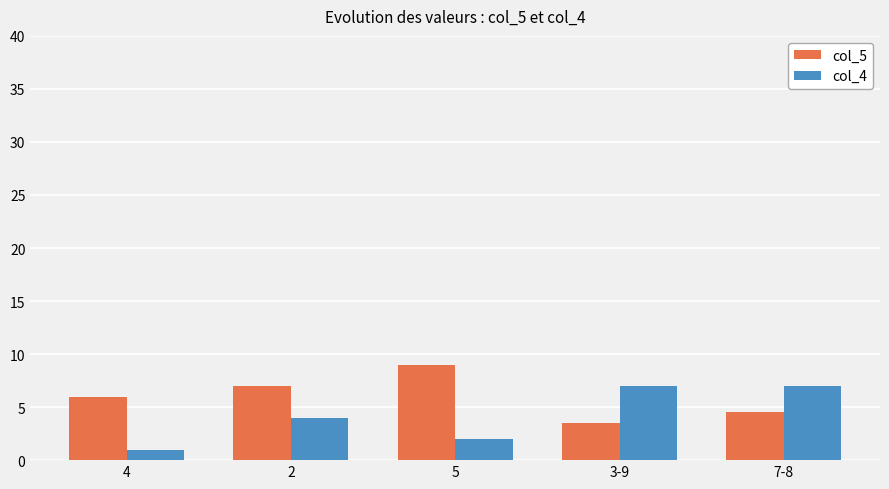

What is the spread (max minus min) of values at 7-8?

2.5